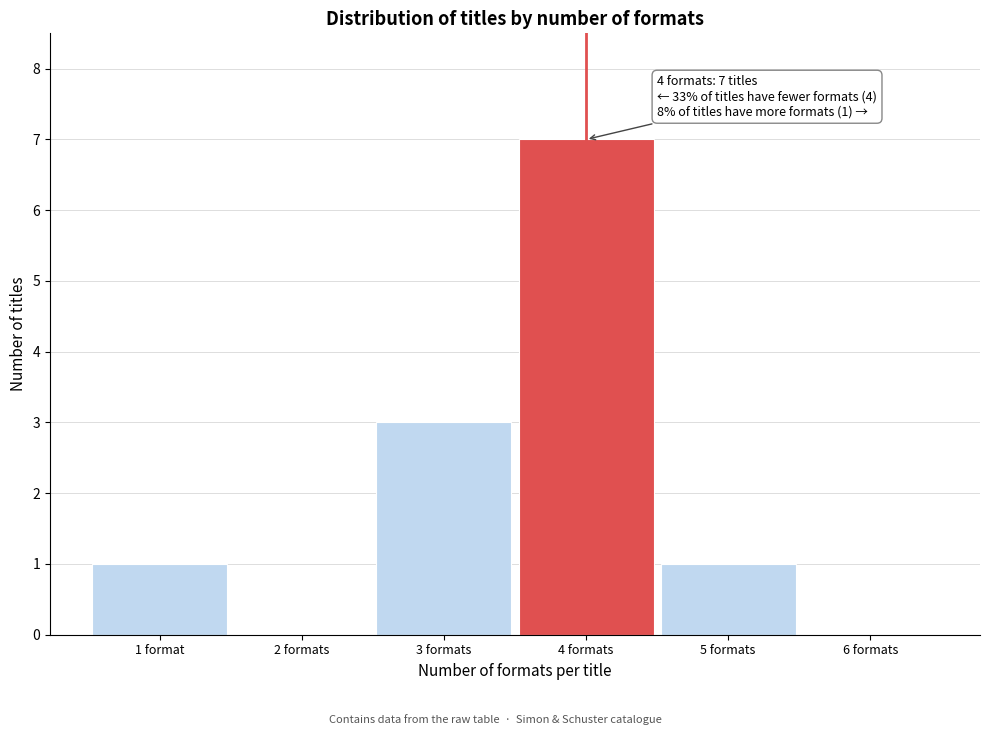

Reading left to right, what are all the values shown in this chart?

1 format=1	2 formats=0	3 formats=3	4 formats=7	5 formats=1	6 formats=0